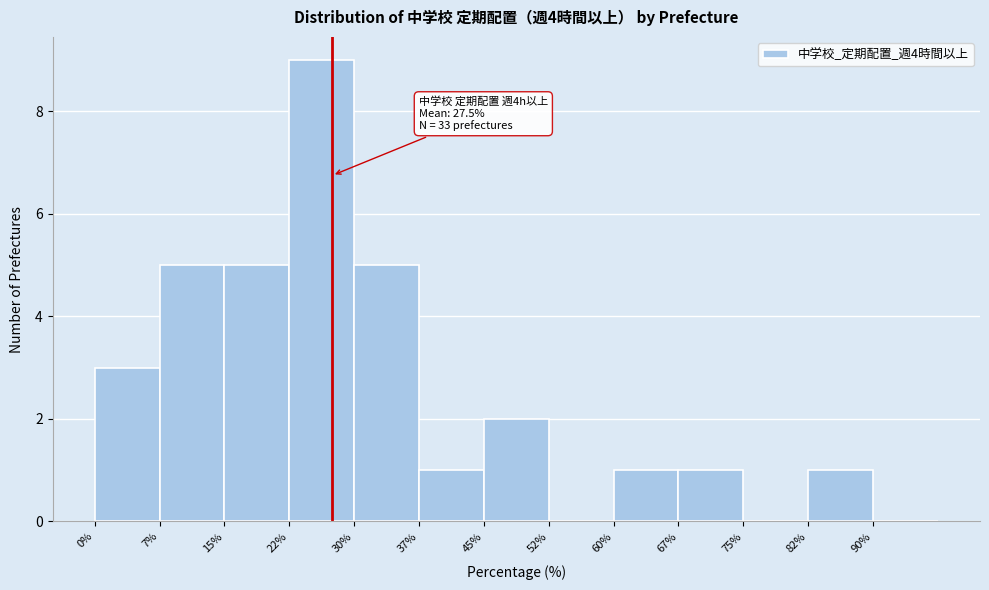

Over which range of the x-axis is the bar tallest?

22.5 to 30.0